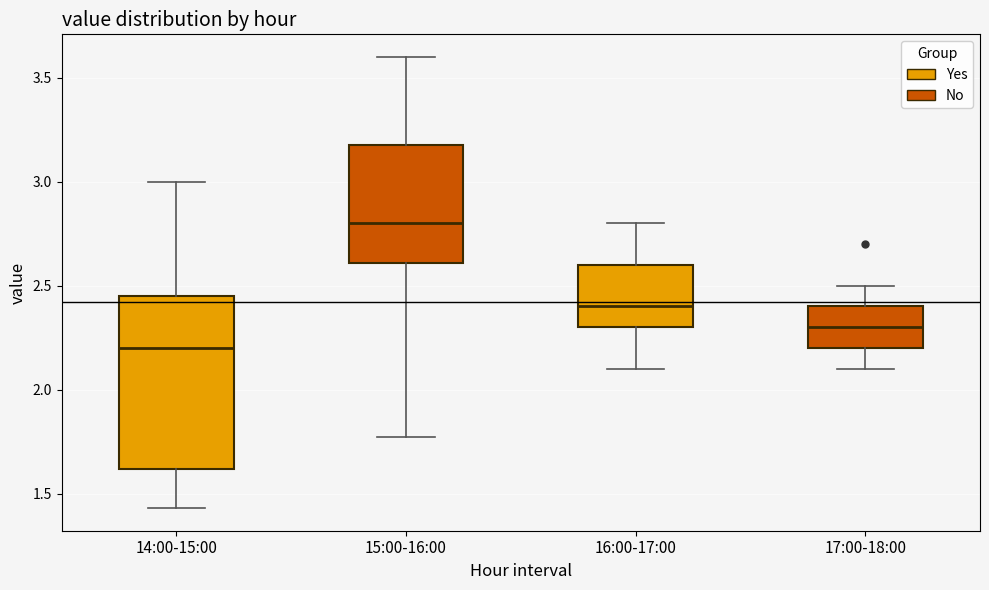

Which box has the lowest median line?

14:00-15:00